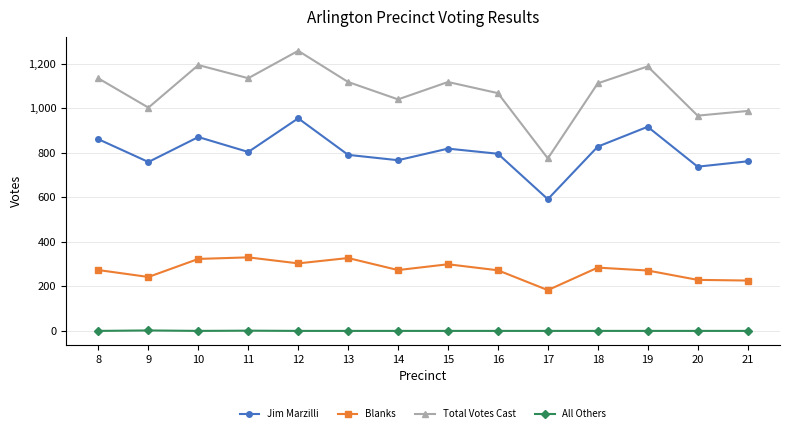

True or false: Blanks and All Others cross at least once.

False